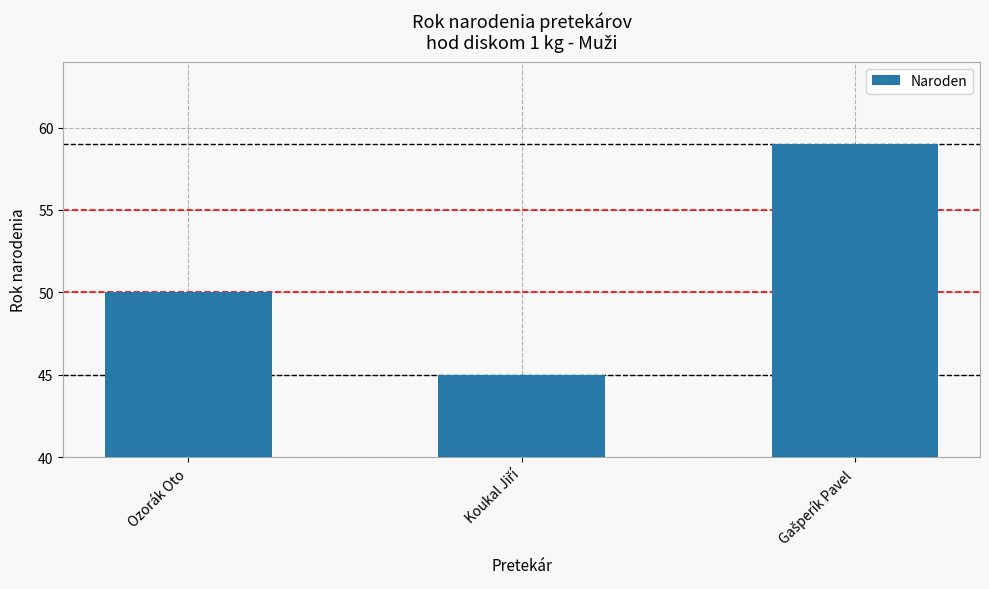

Reading left to right, list all the values displayed in this chart.

50	45	59